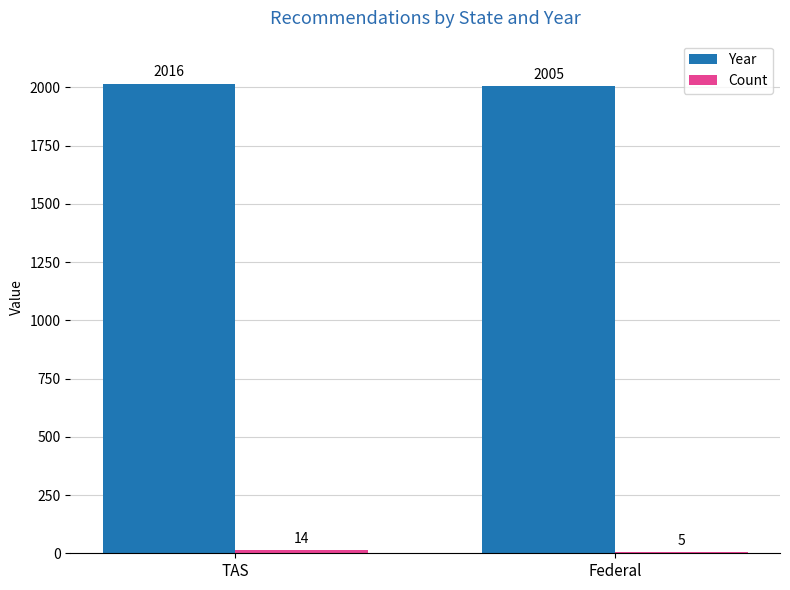

At which category is the sum across all series the highest?

TAS